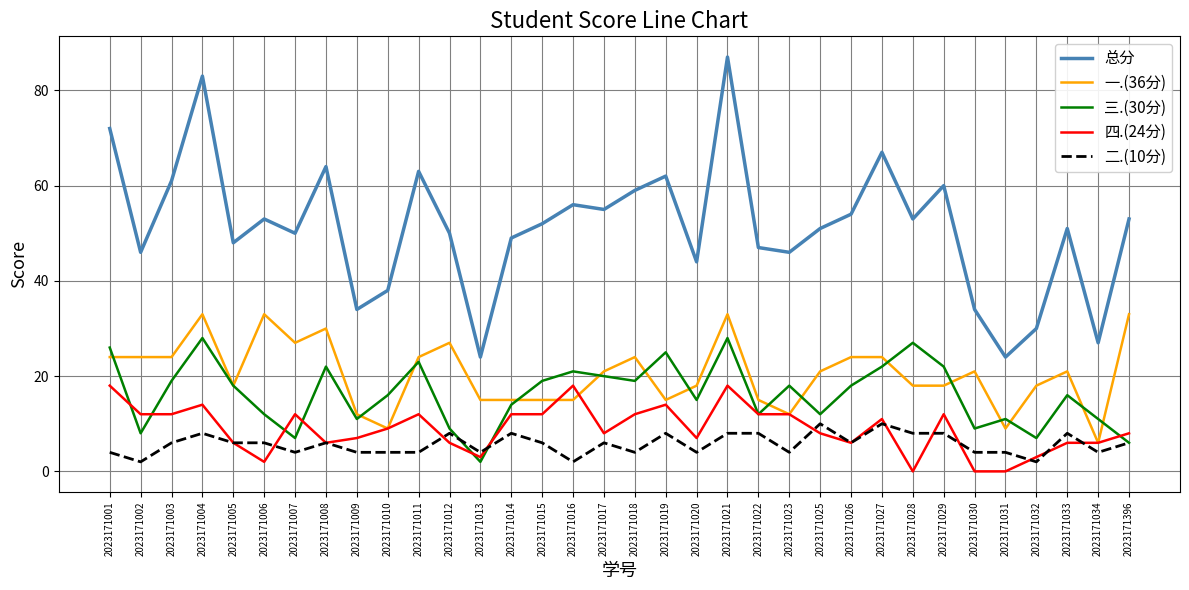

What is the difference between the maximum and minimum values in the 三.(30分) series?

26